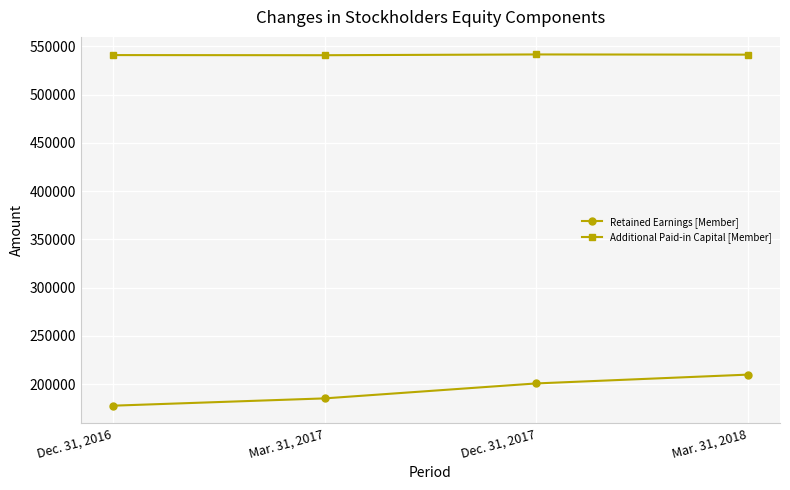

True or false: Additional Paid-in Capital [Member] and Retained Earnings [Member] cross at least once.

False